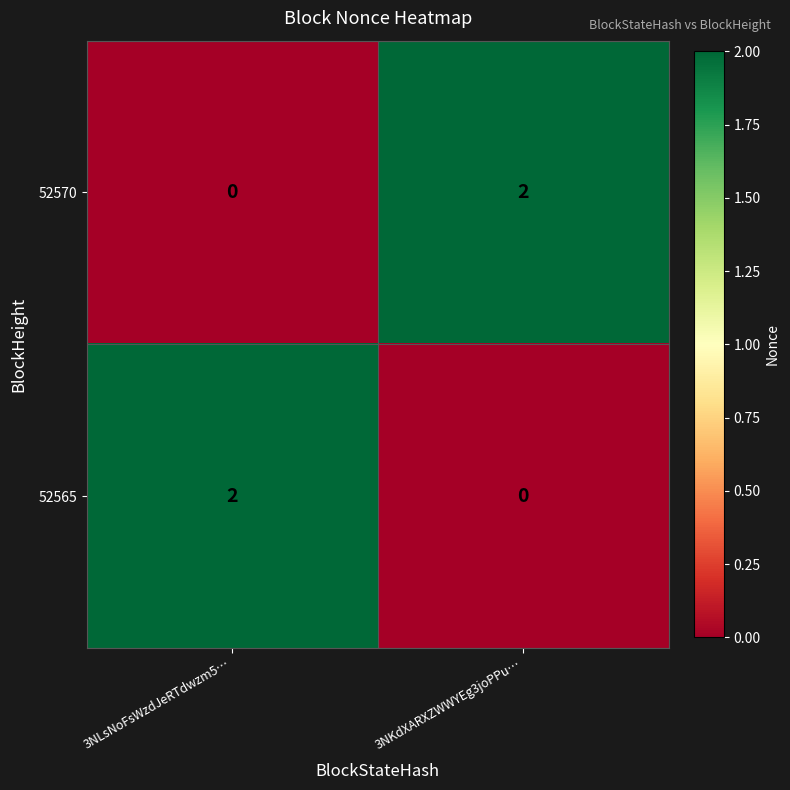

At which label is 52570 closest to 1?

3NLsNoFsWzdJeRTdwzm5…